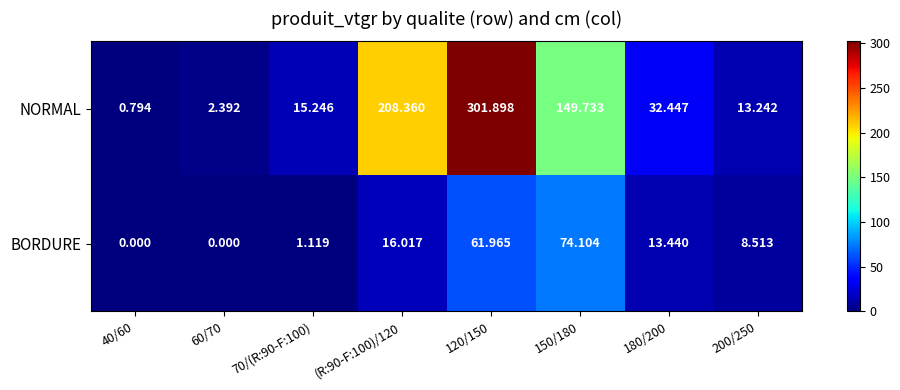

Rank the series by their average value, from lowest to highest.

BORDURE, NORMAL